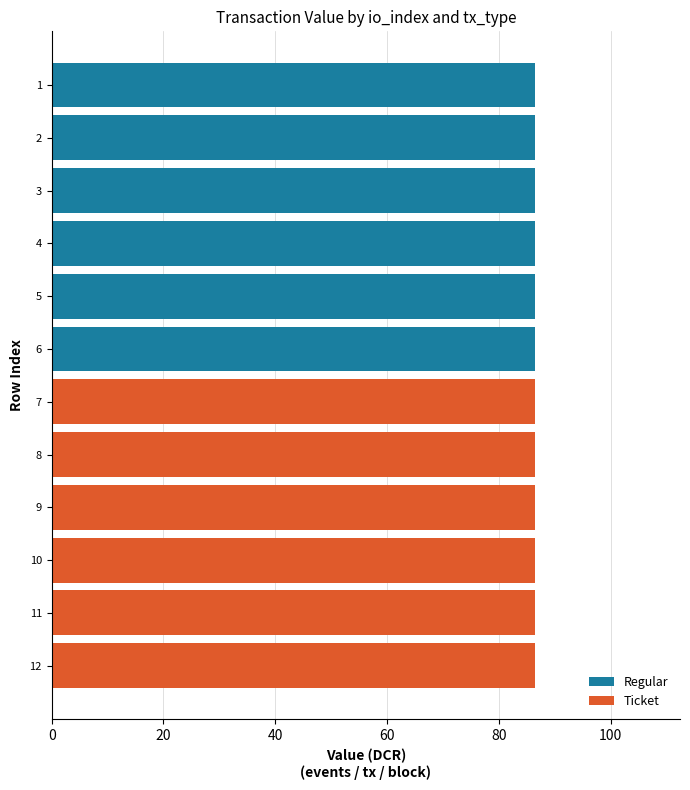

How many groups of bars are there?

12